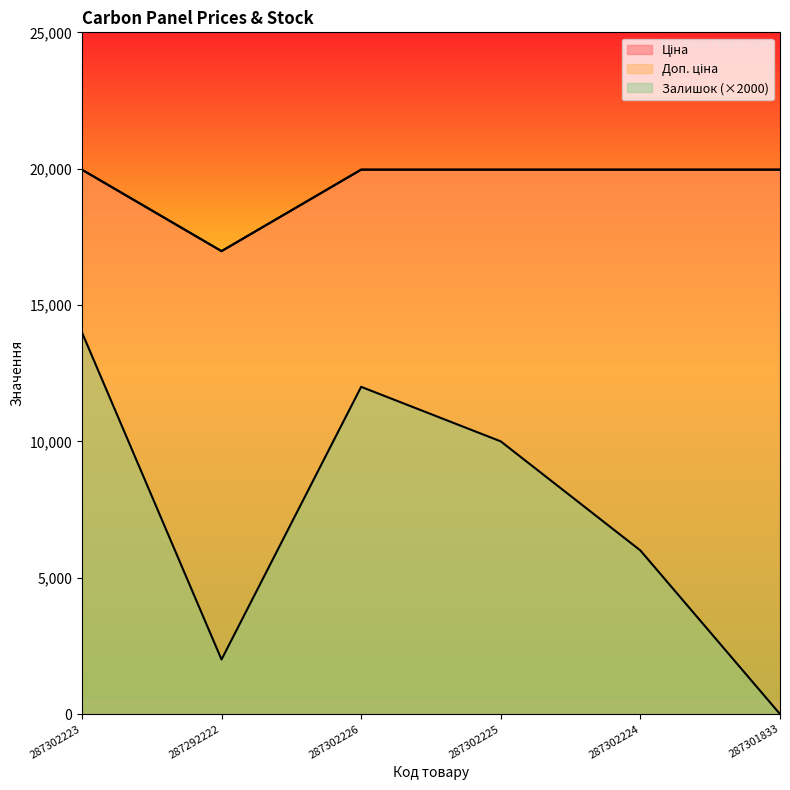

How many interior local valleys does the Ціна series have?

1